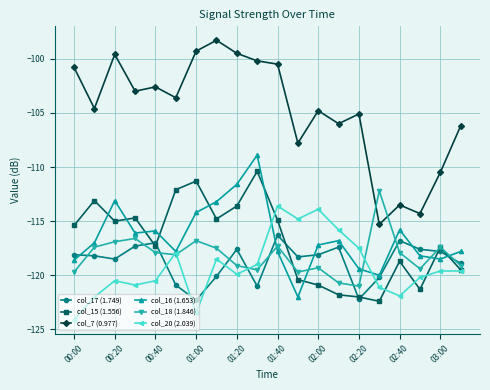

Which series has the largest range (max minus min)?

col_7 (0.977)